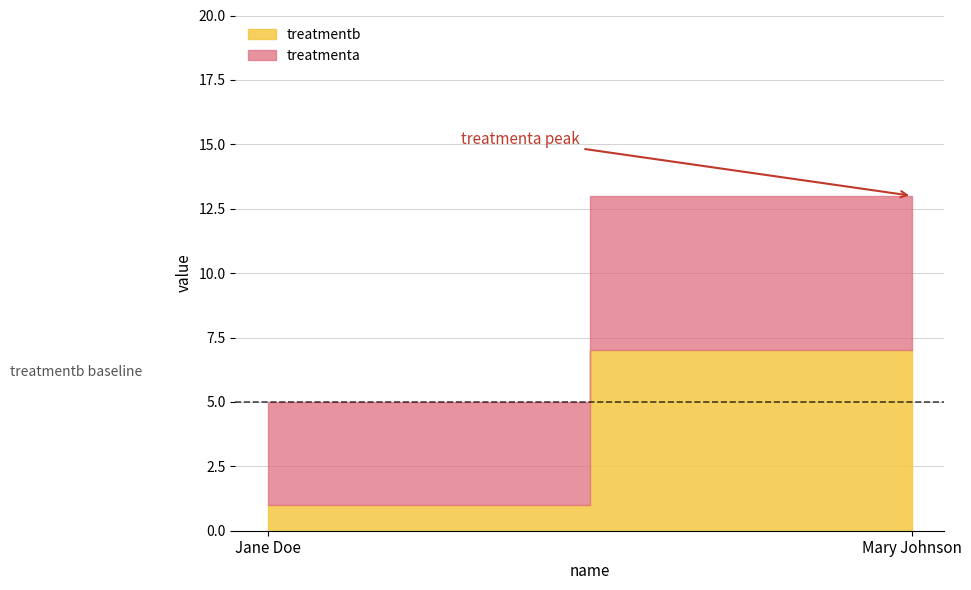

What is the smallest value displayed?

1